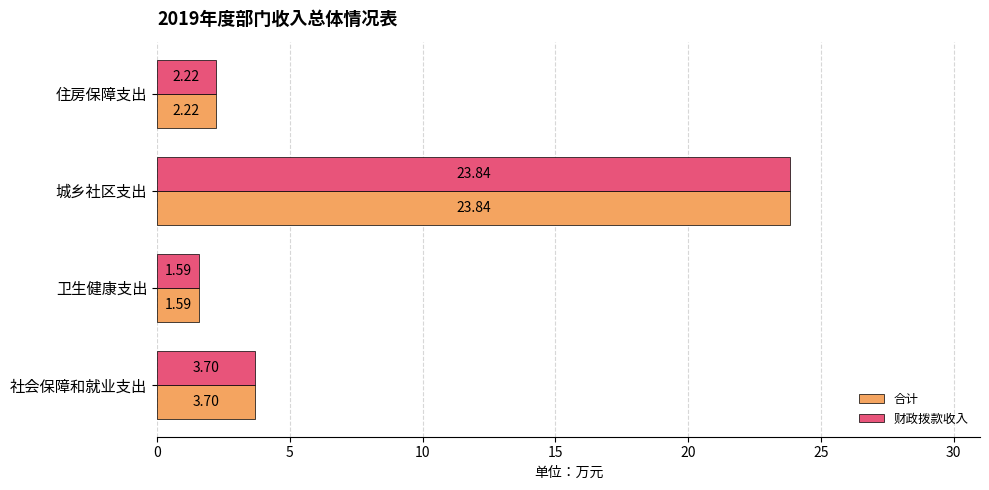

What is the difference between the maximum and second lowest values in the 财政拨款收入 series?

21.6